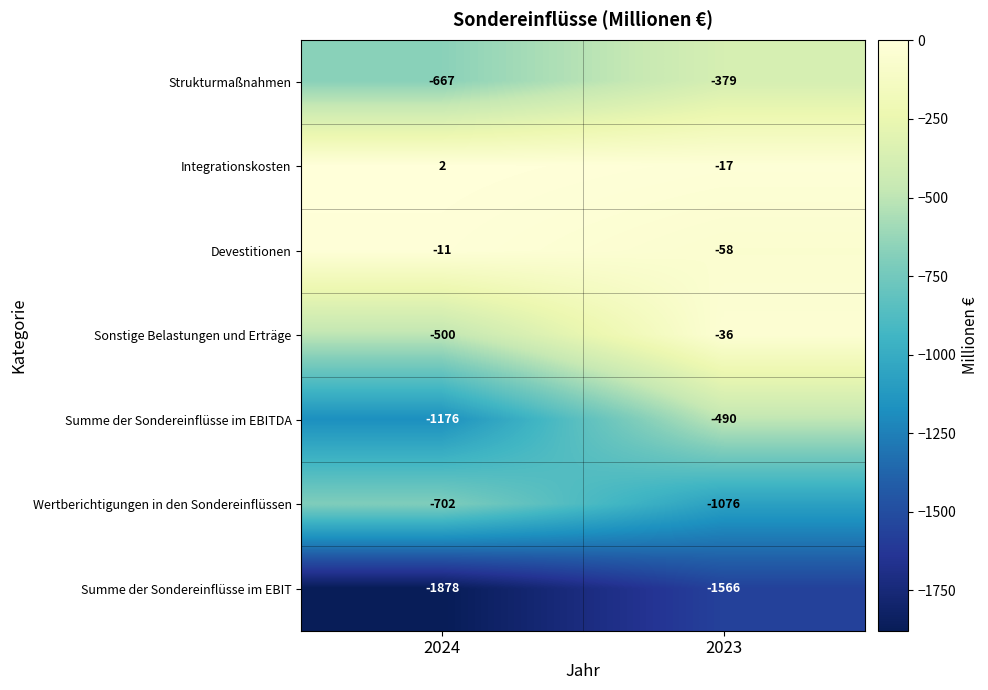

What is the spread (max minus min) of values at 2024?

1880